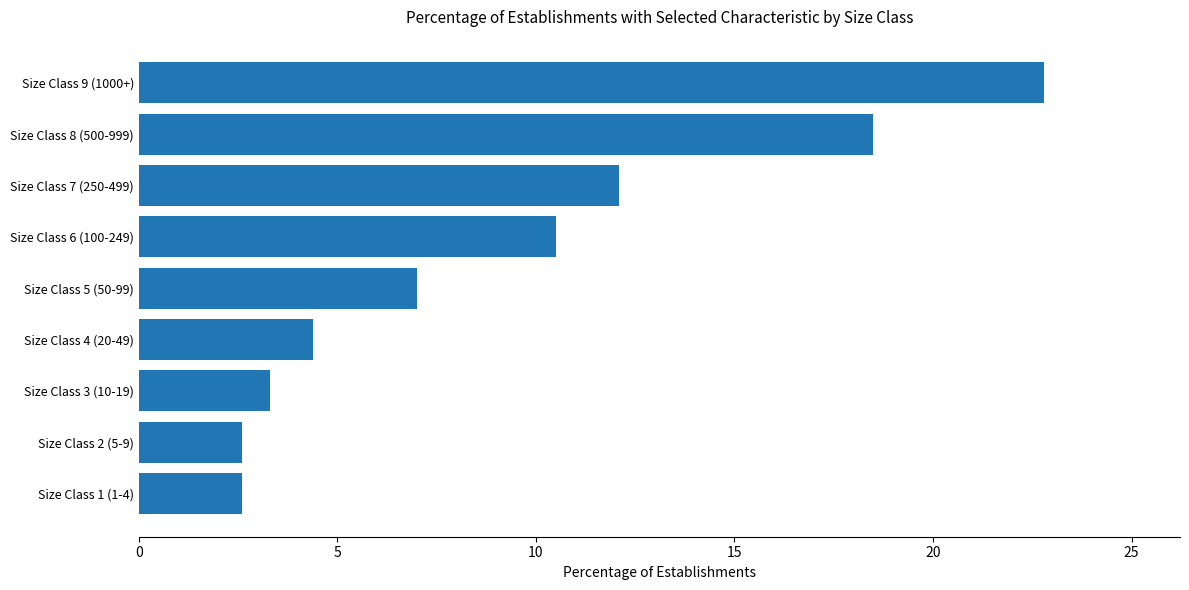

Which label corresponds to the largest value in the chart?

Size Class 9 (1000+)